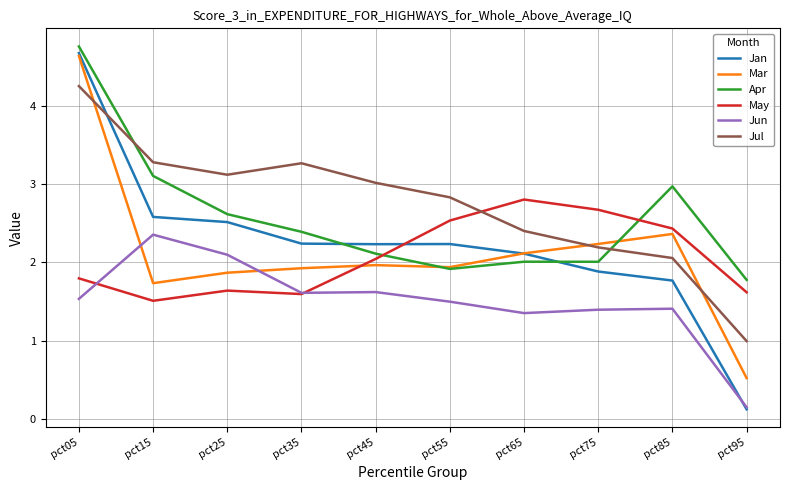

What is the approximate value of Jan at pct45?

2.2